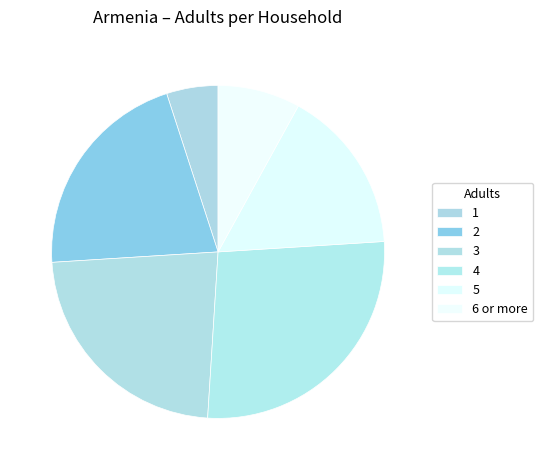

Which slice is the largest?

4